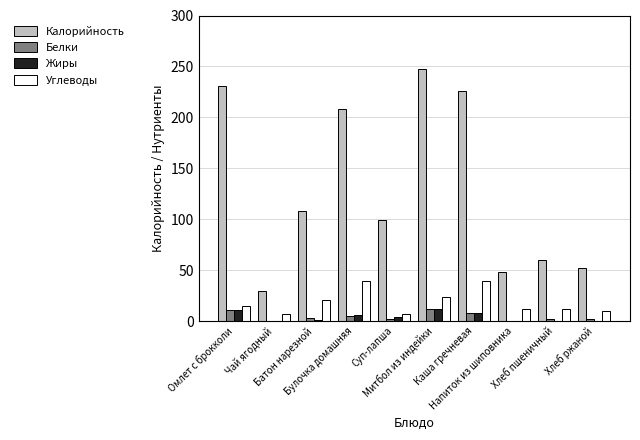

Which category has the highest value in the Калорийность series?

Митбол из индейки